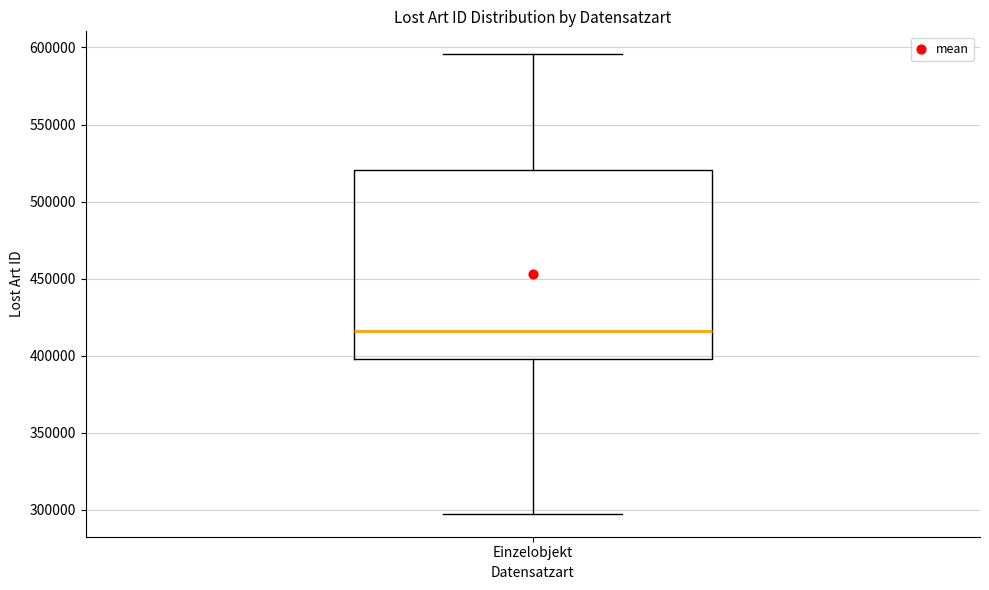

Transcribe this box plot: give where the median line is, the range the box spans, and where the two whiskers end, as read against the y-axis. The values are not printed on the chart, so give them approximately, as read against the axis.

median 415000, box 400000 to 520000, whiskers 300000 to 595000